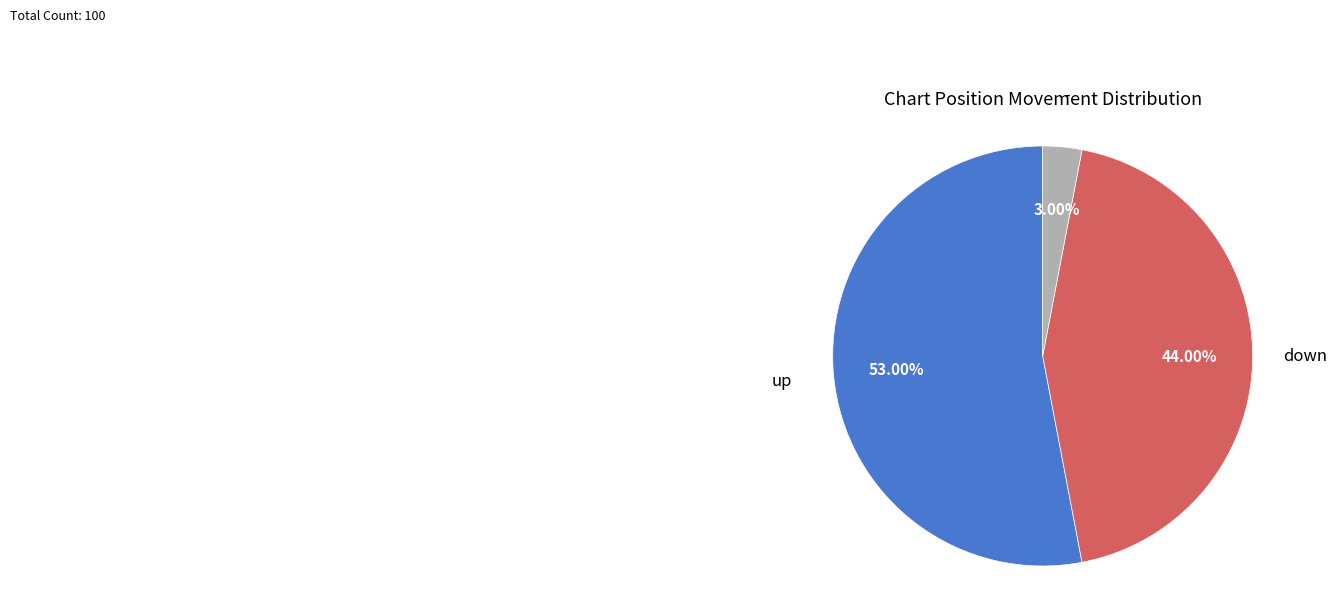

Is there any slice that represents more than half of the pie?

Yes